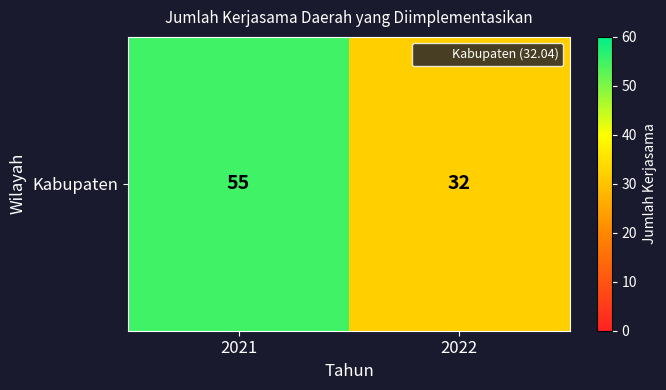

Is it true that the value at 2022 is 32?

True